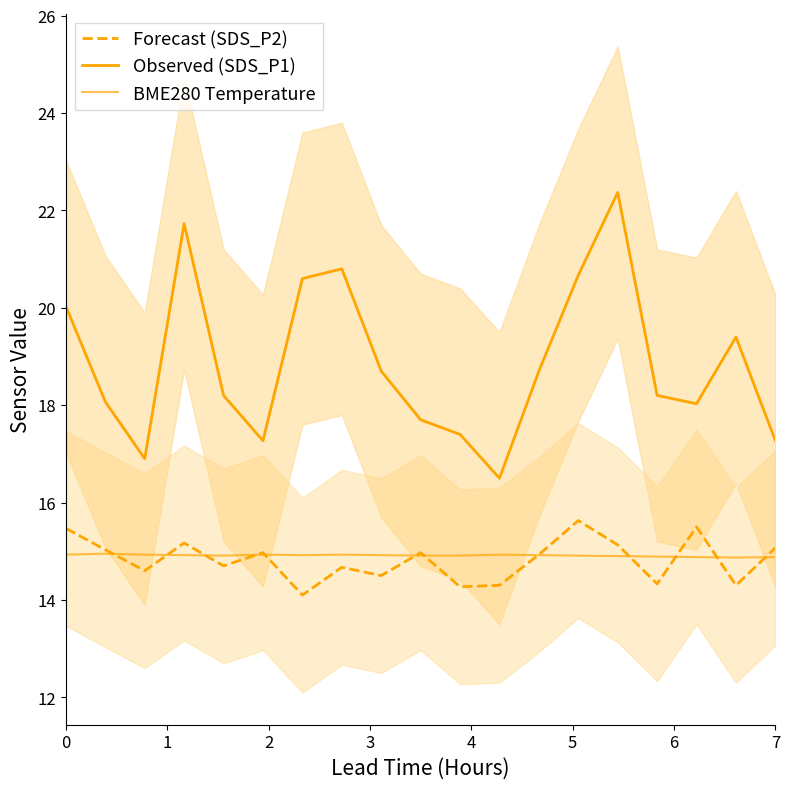

What is the difference between the highest and lowest values at 7?

6.1